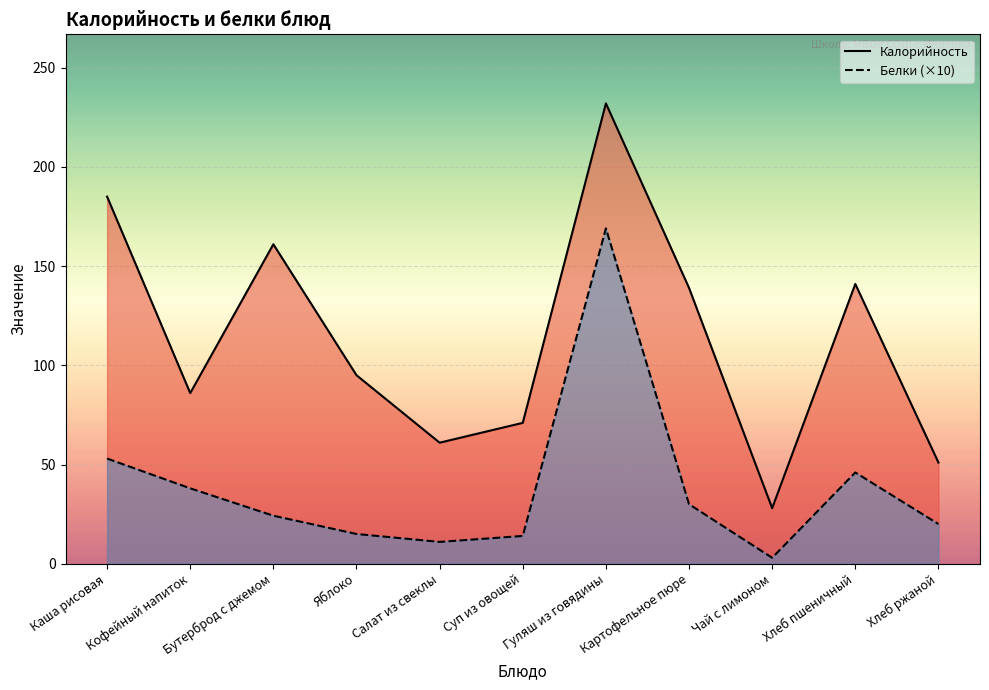

Where is the first local minimum for Белки (×10)?

Салат из свеклы